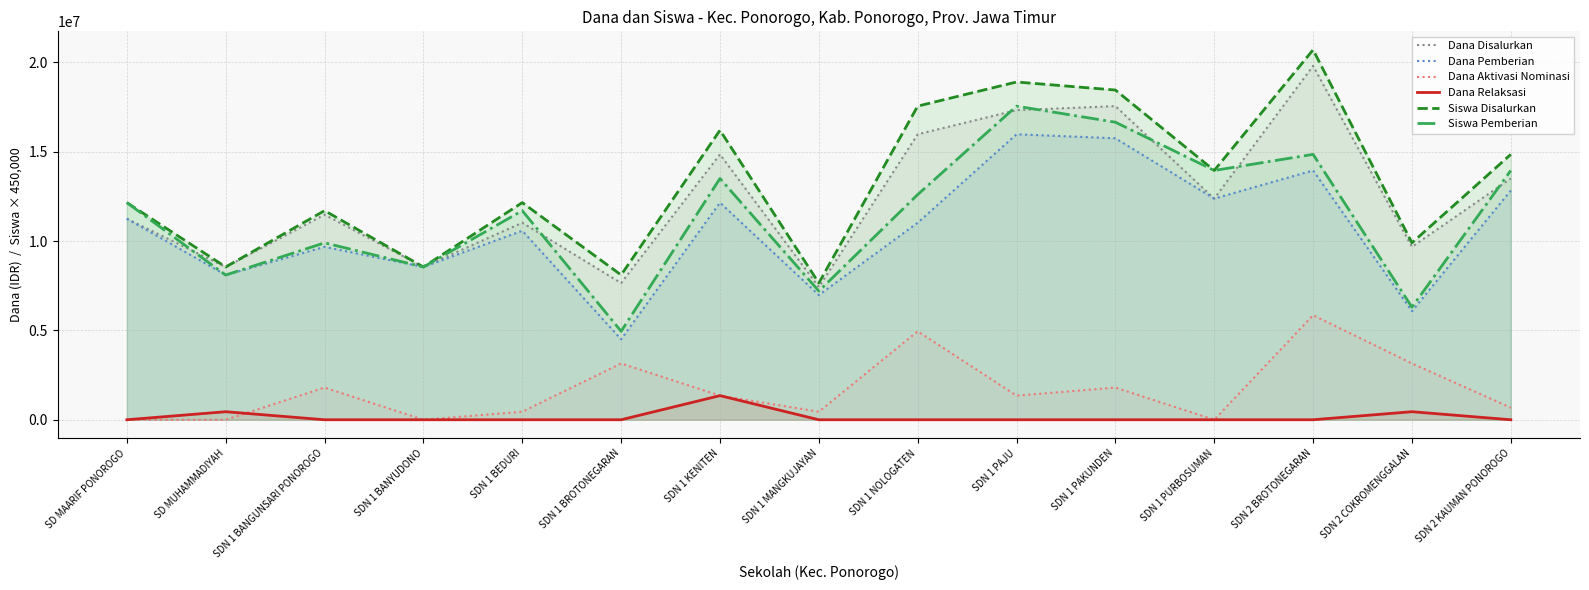

What are all the series names shown in the legend?

Dana Disalurkan, Dana Pemberian, Dana Aktivasi Nominasi, Dana Relaksasi, Siswa Disalurkan, Siswa Pemberian